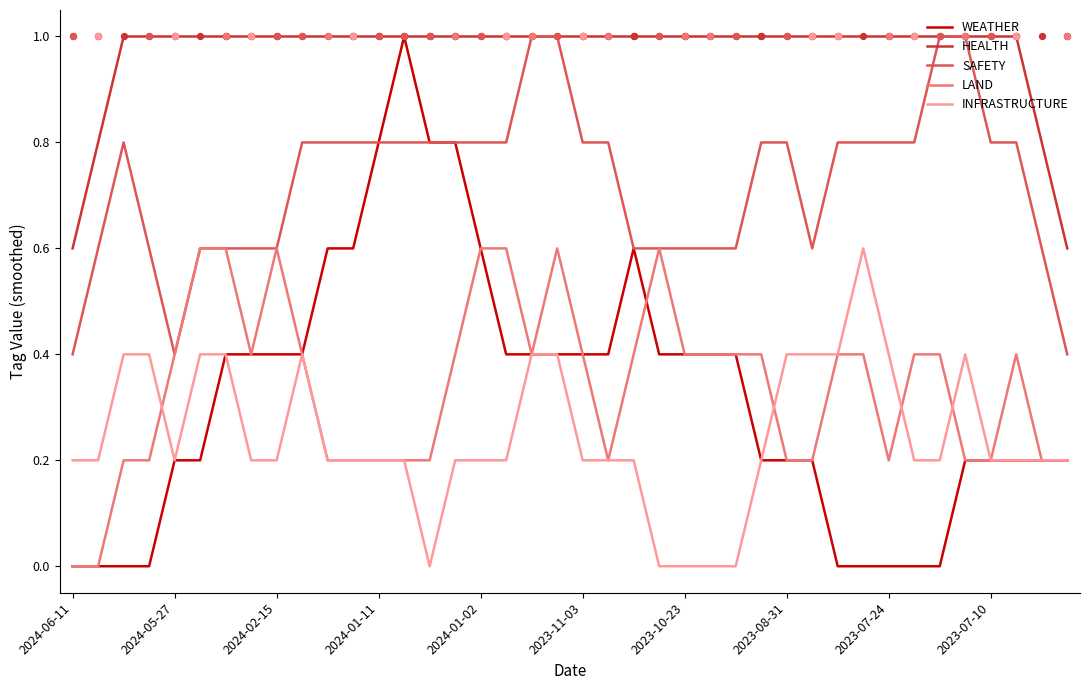

At how many categories does at least one series exceed 0?

40